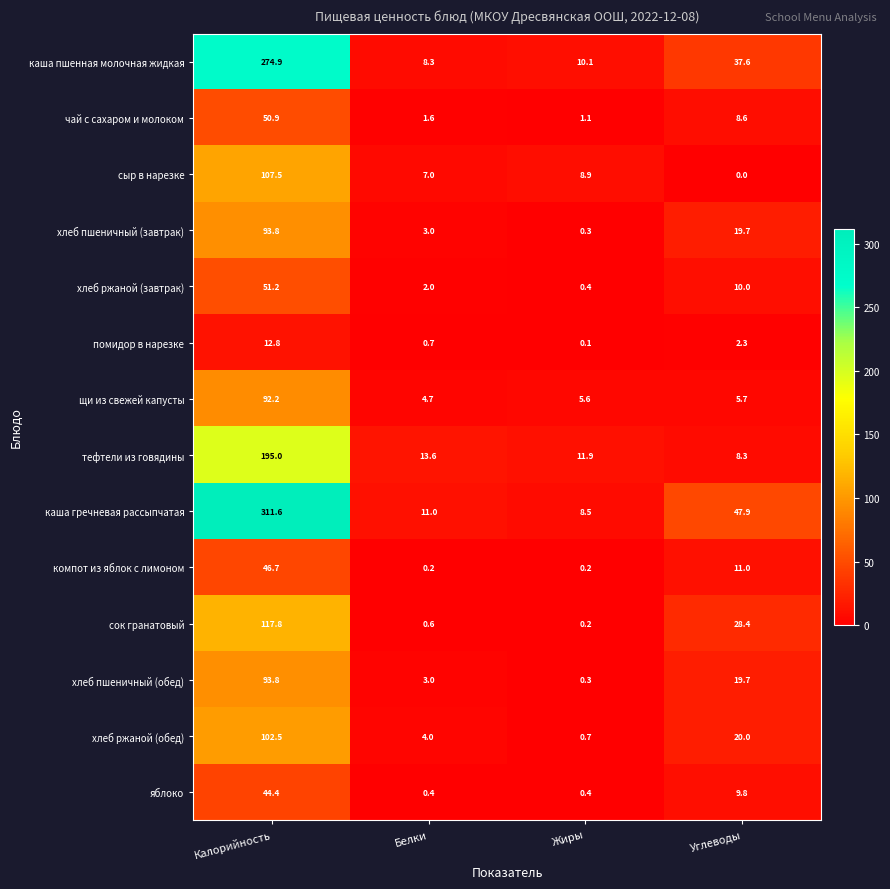

List the labels in order of хлеб ржаной (обед) value, largest first.

Калорийность, Углеводы, Белки, Жиры